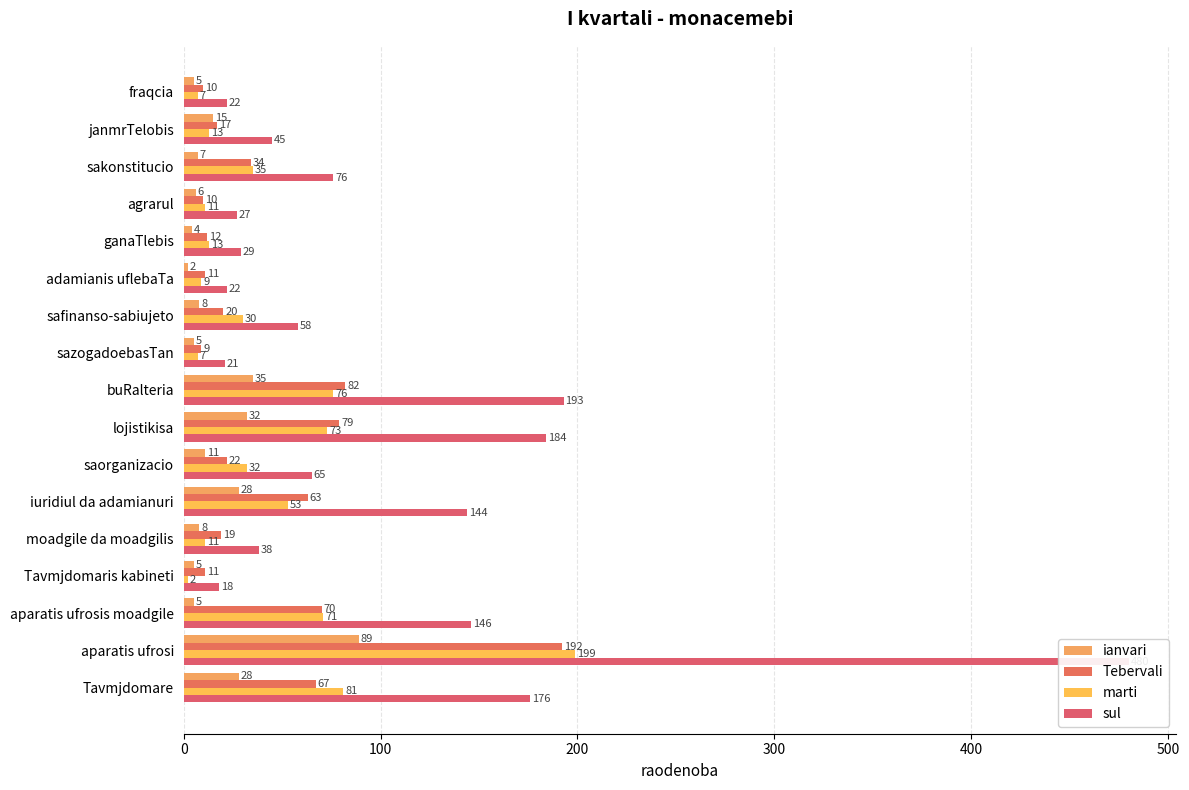

What is the smallest value displayed?

2